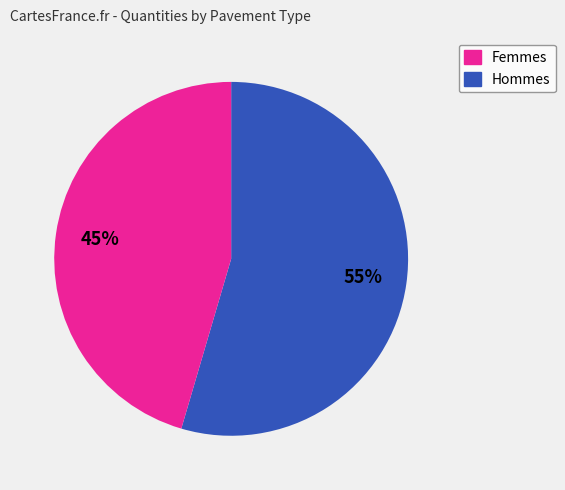

To the nearest percent, what is the average slice percentage?

50%